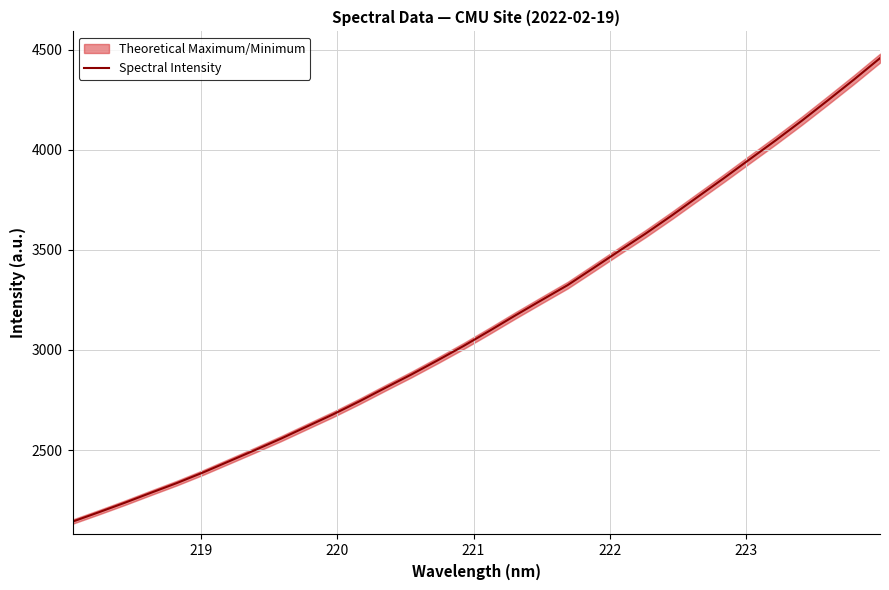

What is the maximum value for Spectral Intensity?

4458.1